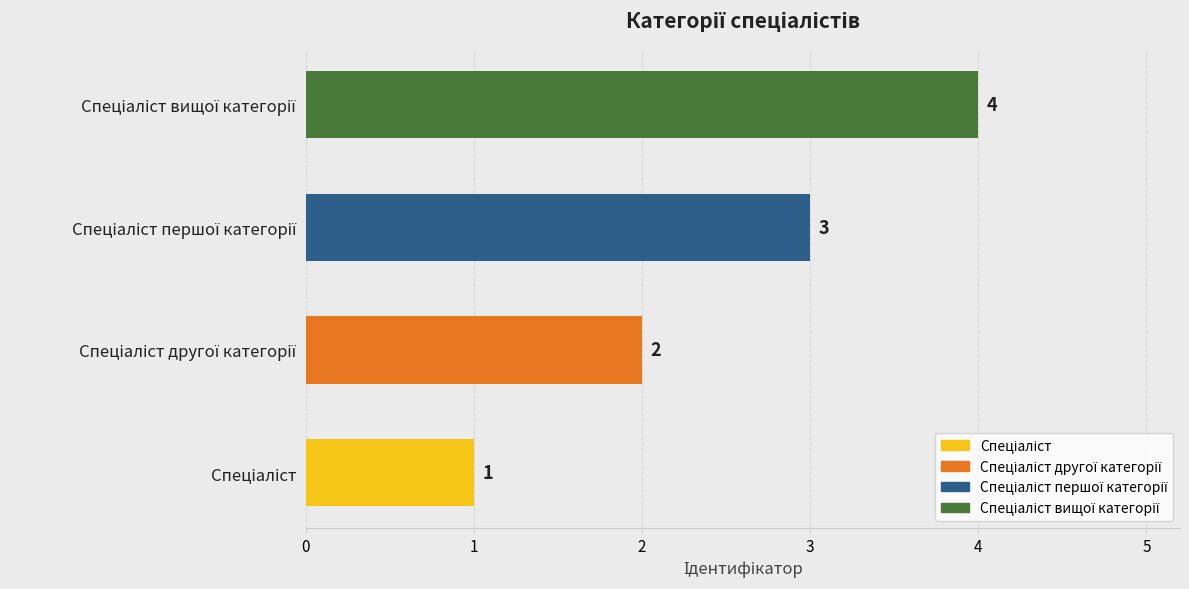

Count the values in the range 2 to 4.

3